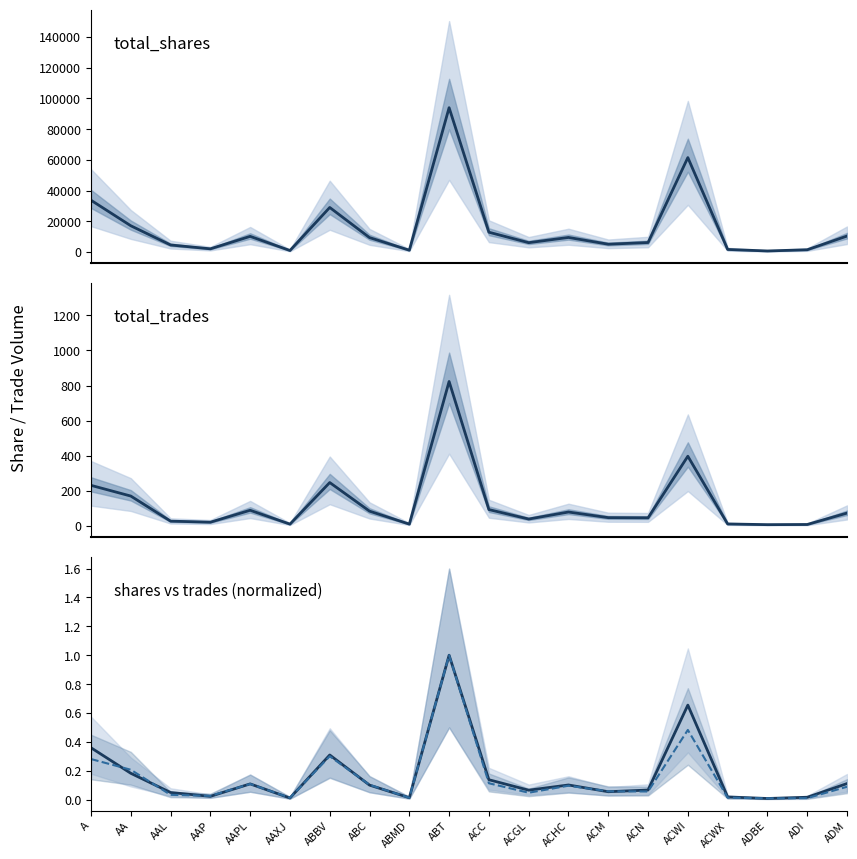

Which series has the largest range (max minus min)?

total_shares